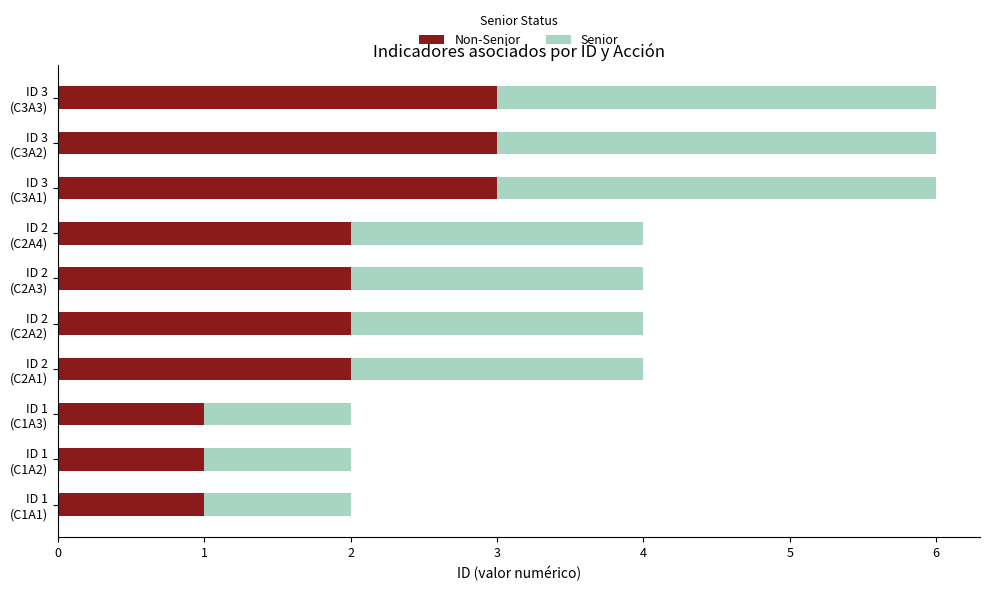

What is the sum of all Senior values?

20